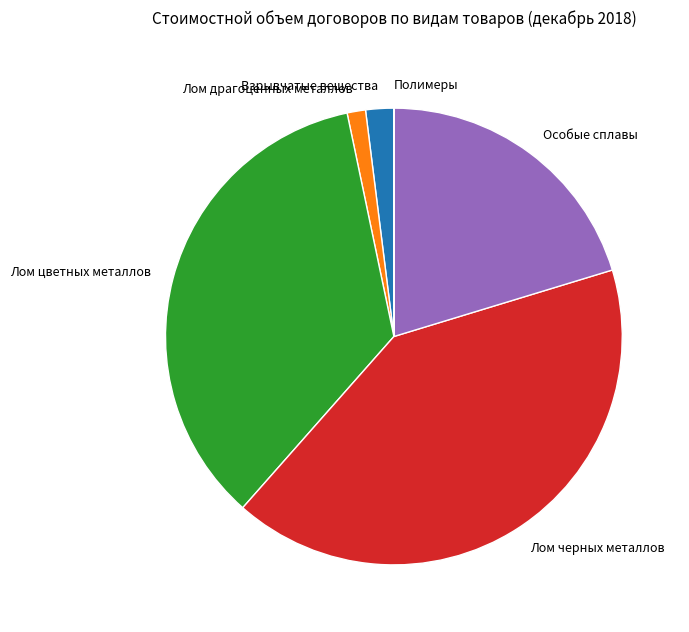

Between Лом черных металлов and Лом драгоценных металлов, which is larger?

Лом черных металлов